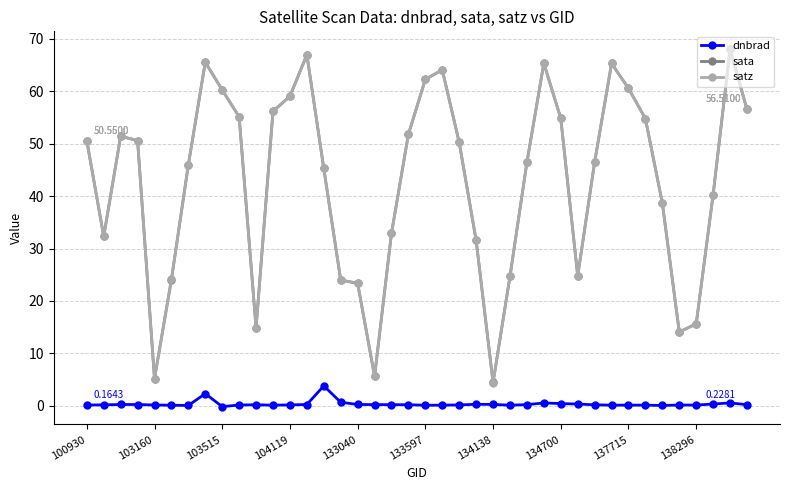

True or false: sata and dnbrad cross at least once.

False